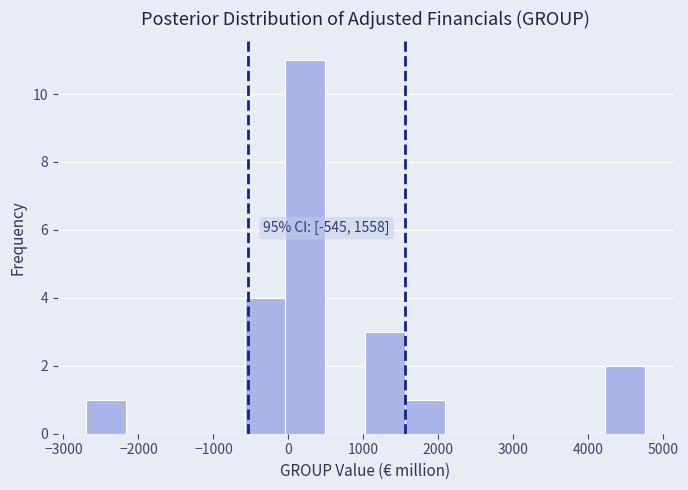

Over which range of the x-axis is the bar tallest?

0 to 500